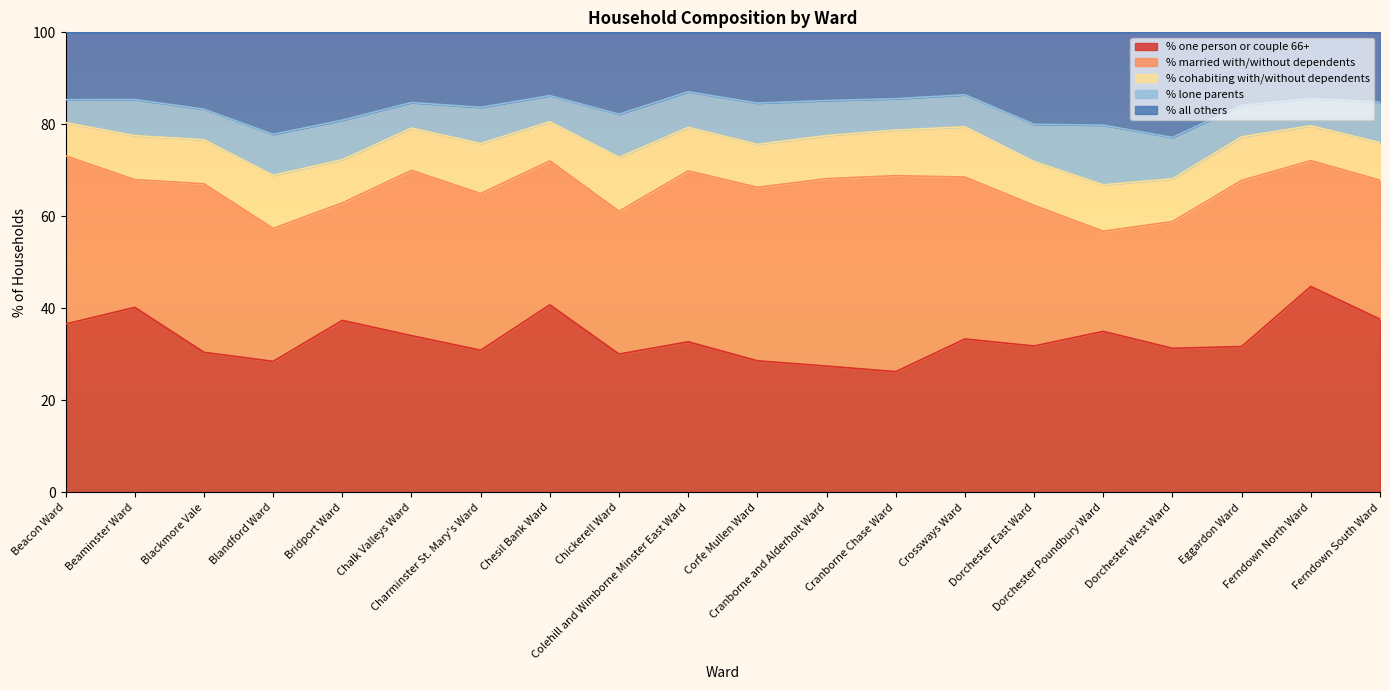

What is the value of the % one person or couple 66+ point at the 6th from the left?

34.1